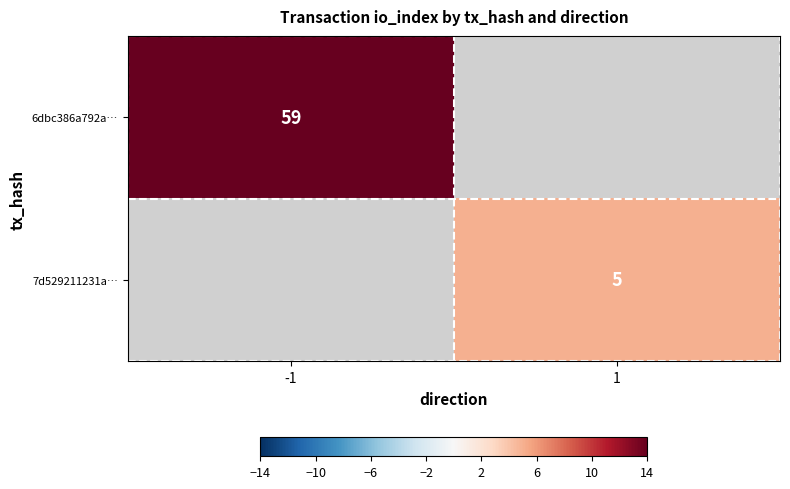

Is it true that 6dbc386a792a… equals 59 at -1?

True